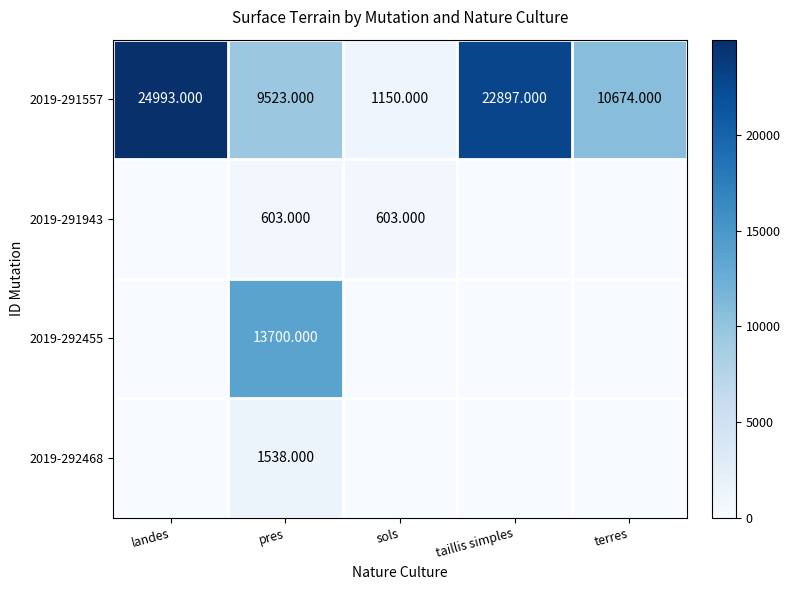

What is the maximum value shown in the chart?

24993